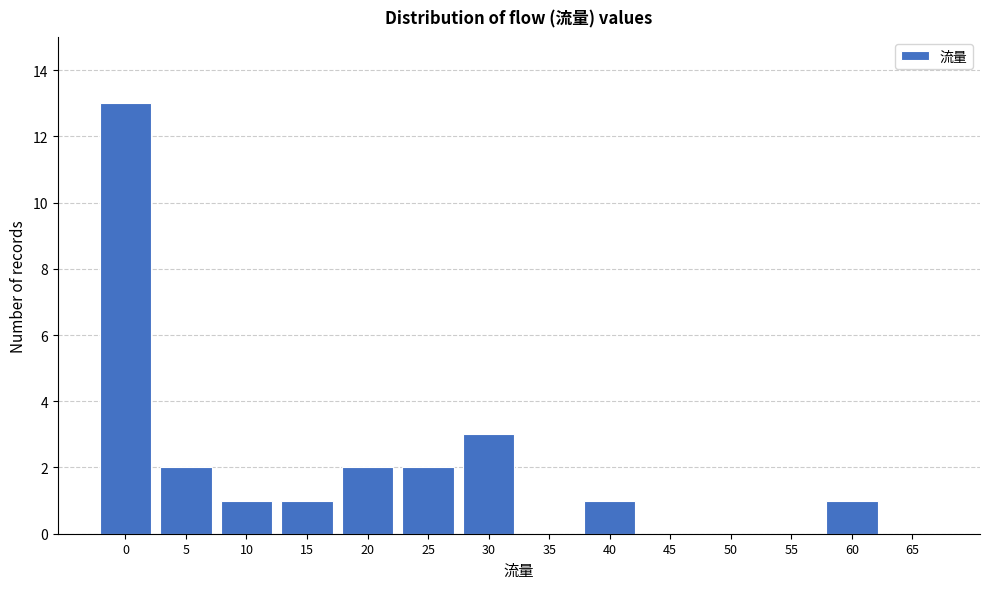

Reading left to right, what are all the values shown in this chart?

0=13	5=2	10=1	15=1	20=2	25=2	30=3	35=0	40=1	45=0	50=0	55=0	60=1	65=0